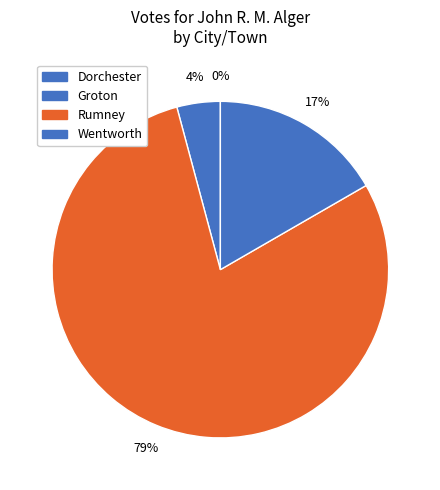

Which has a higher value, Groton or Wentworth?

Wentworth